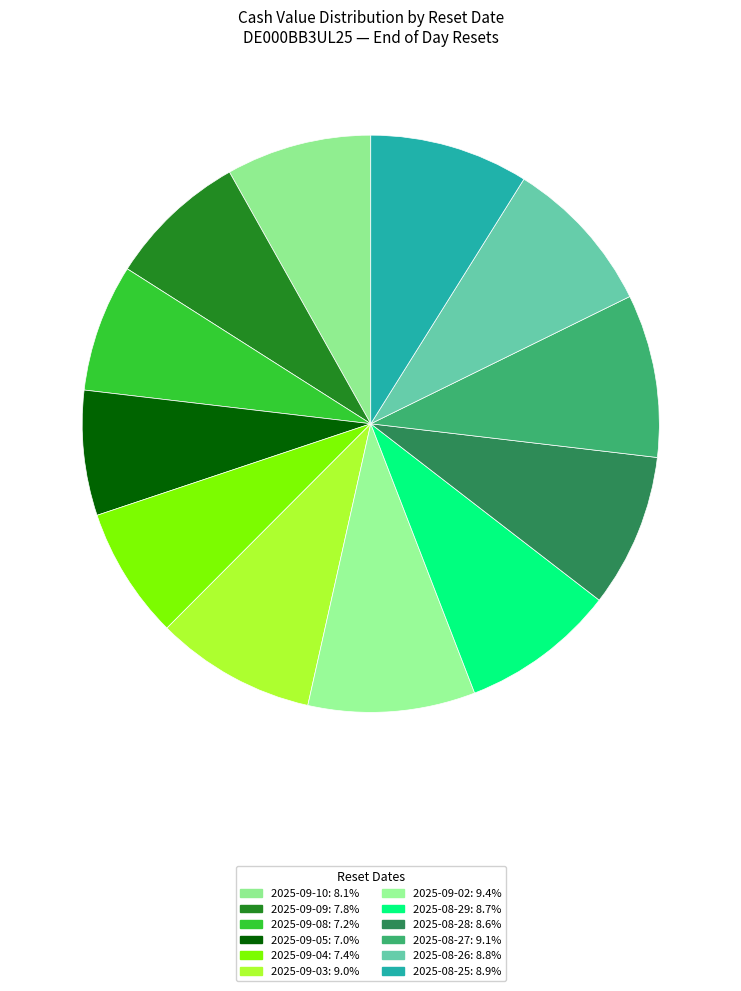

How many segments does this pie chart have?

12